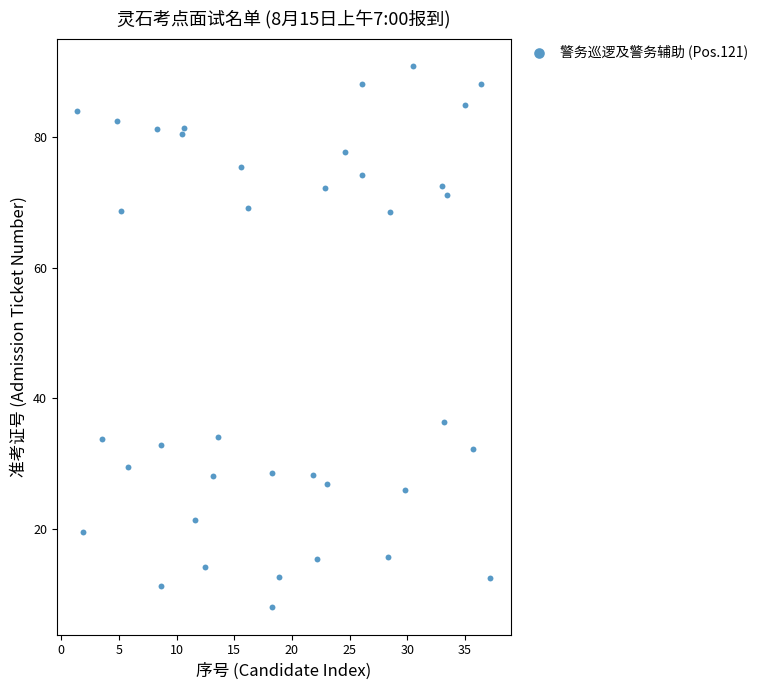

What Y value in the scatter plot is closest to 49?

36.3